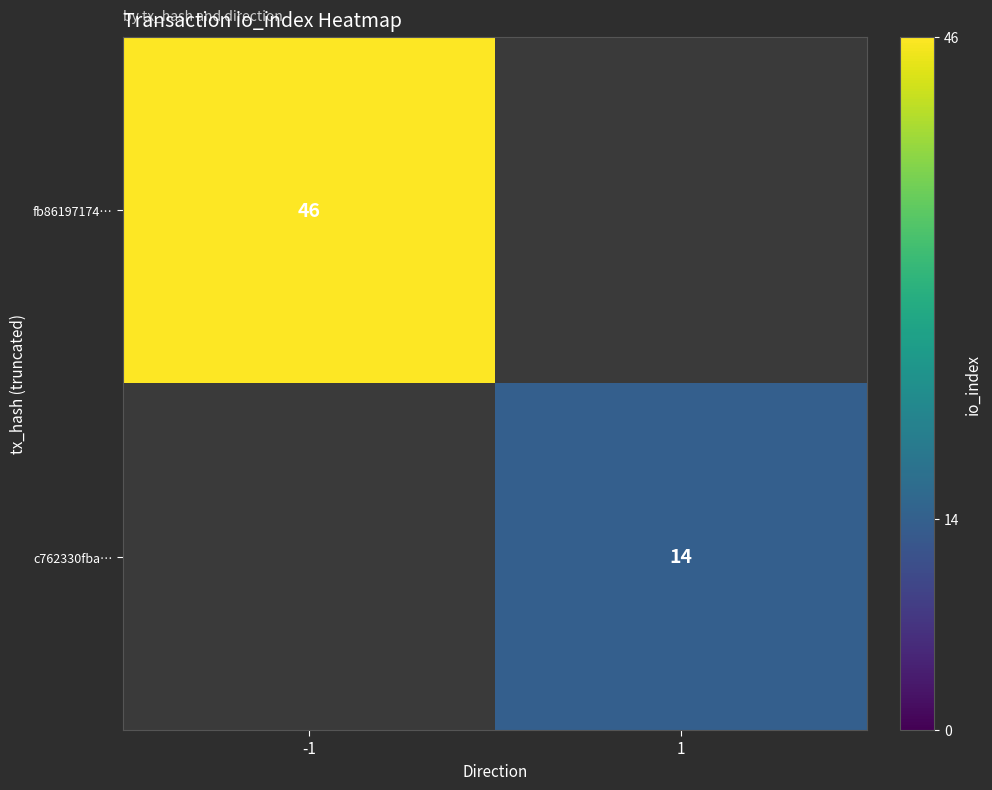

At which category does the chart reach its minimum across all series?

1